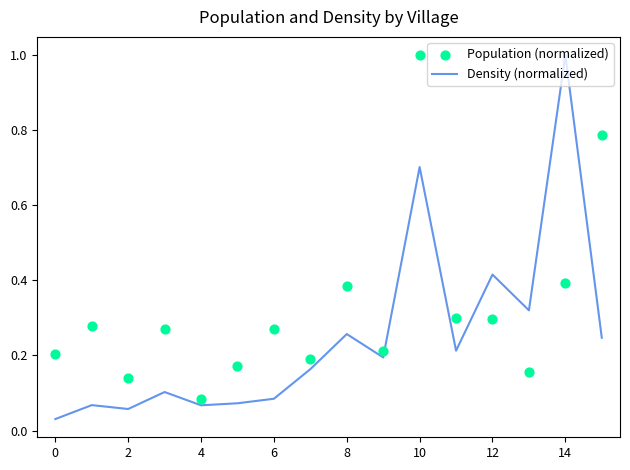

Which series reaches the maximum Y coordinate?

Density (normalized)